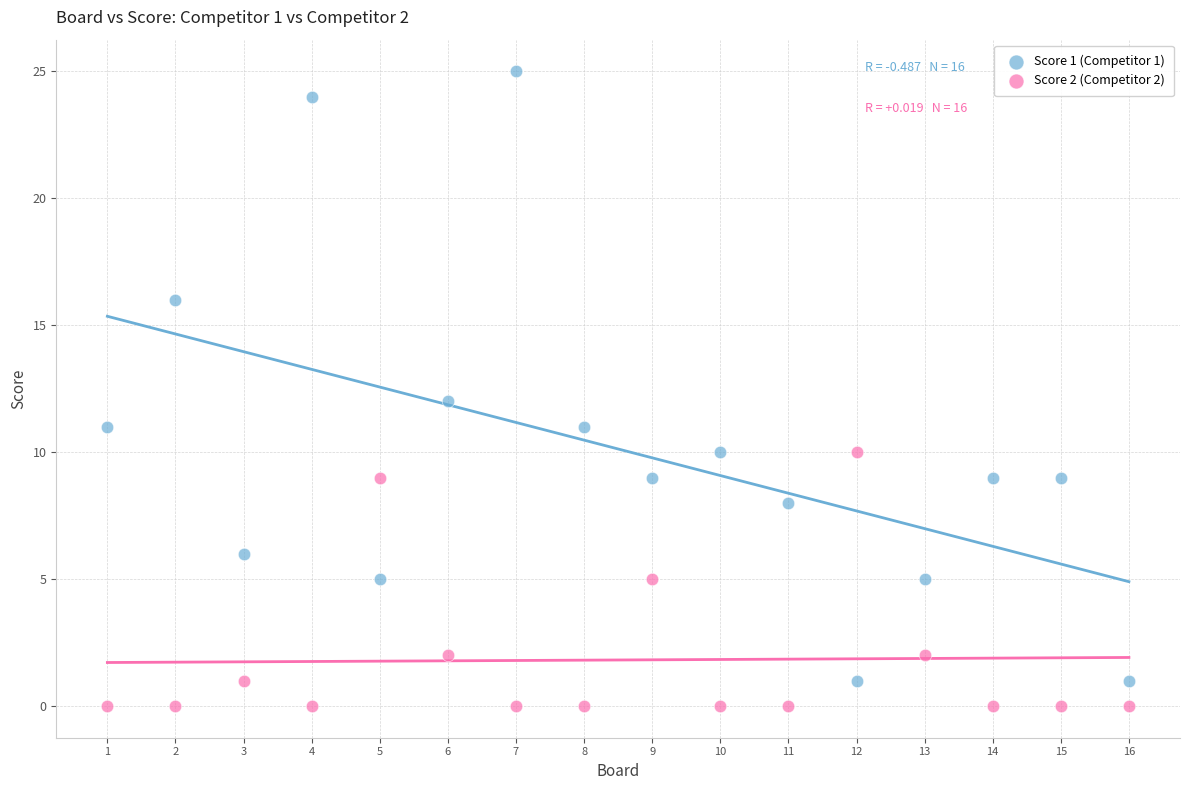

Across all data points, what is the range of Y values (max minus min)?

25